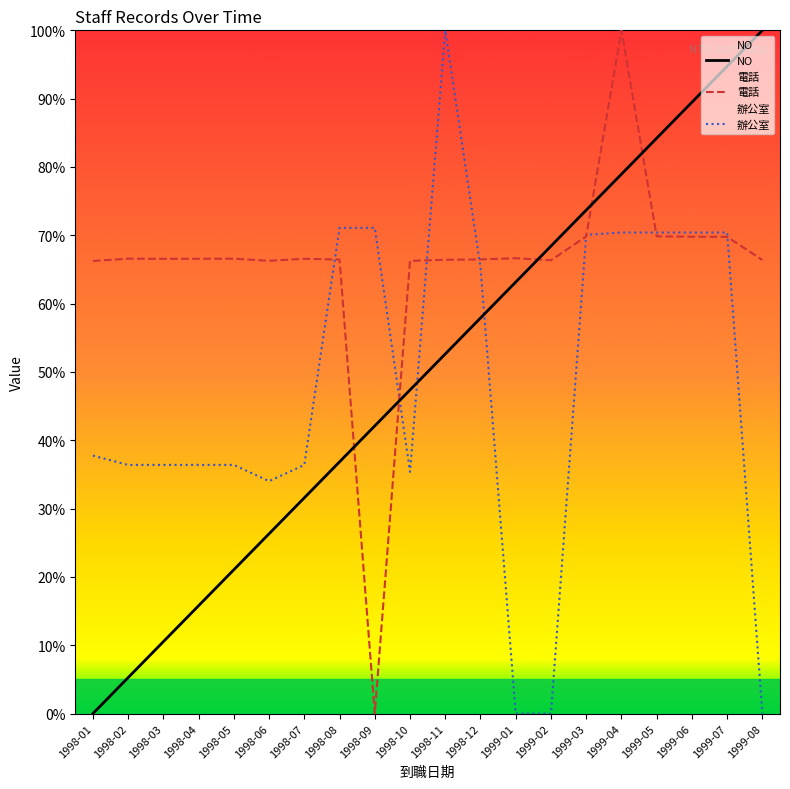

What is the label of the 20th point from the left?

1999-08